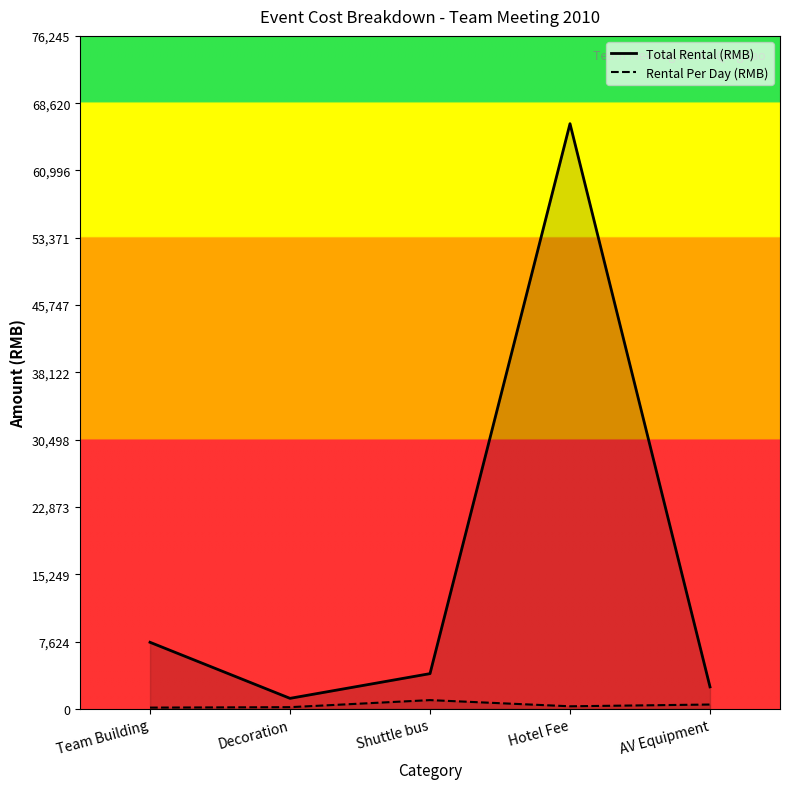

Reading left to right, list all the values displayed in this chart.

Total Rental (RMB): 7550	1200	4000	66300	2500
Rental Per Day (RMB): 150	200	1000	300	500